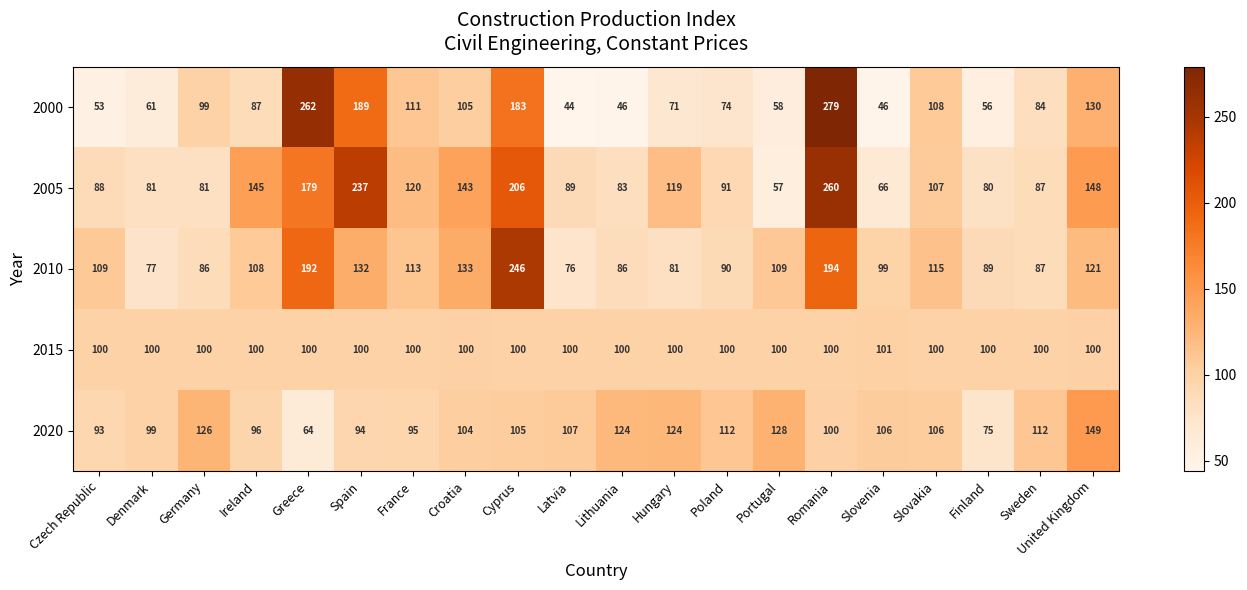

The 2010 series shows 109 at Portugal. True or false?

True